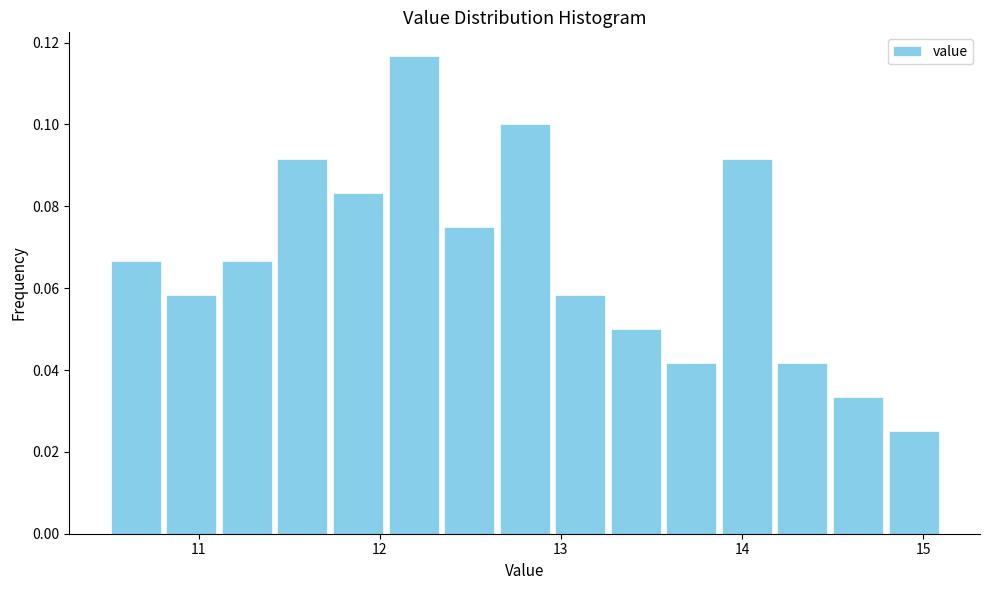

Around what value on the x-axis is the tallest bar? Give the approximate position of its centre, as read against the axis.

12.2